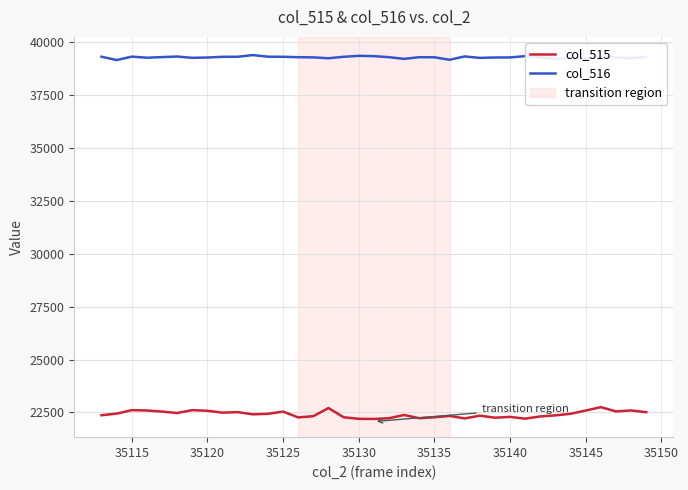

True or false: col_515 and col_516 cross at least once.

False